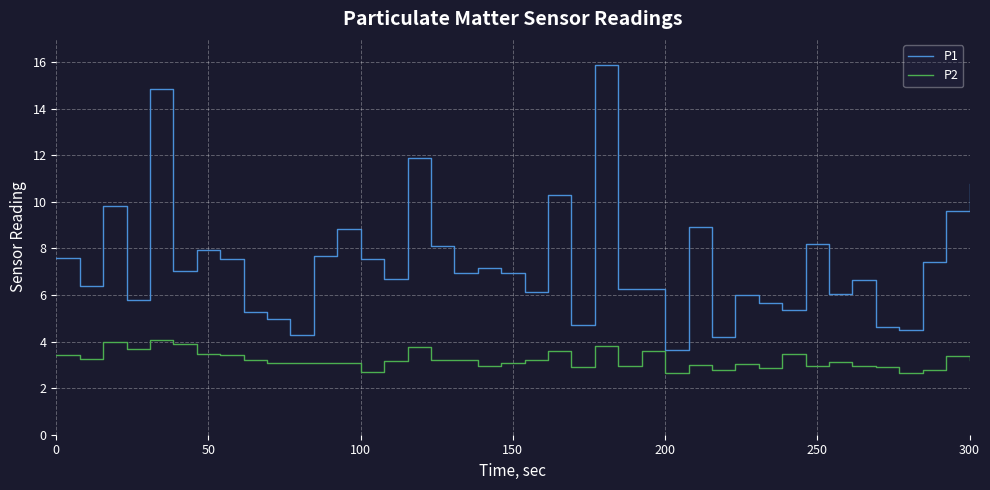

Which series has the largest total across all categories?

P1